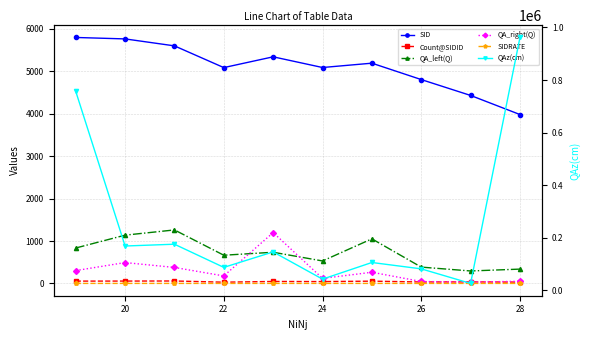

Which series has the widest spread of values?

QAz(cm)